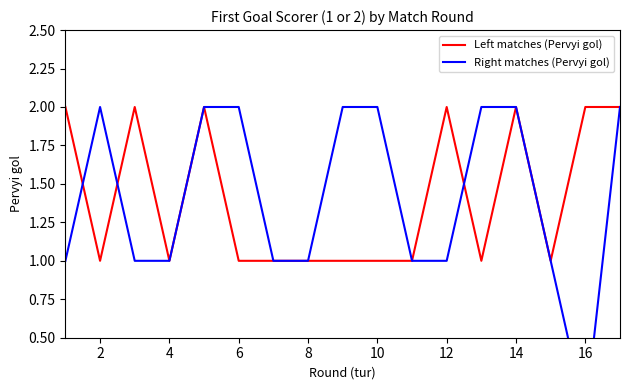

Reading left to right, transcribe all the data shown in this chart.

Left matches (Pervyi gol): 2	1	2	1	2	1	1	1	1	1	1	2	1	2	1	2	2
Right matches (Pervyi gol): 1	2	1	1	2	2	1	1	2	2	1	1	2	2	1	0	2